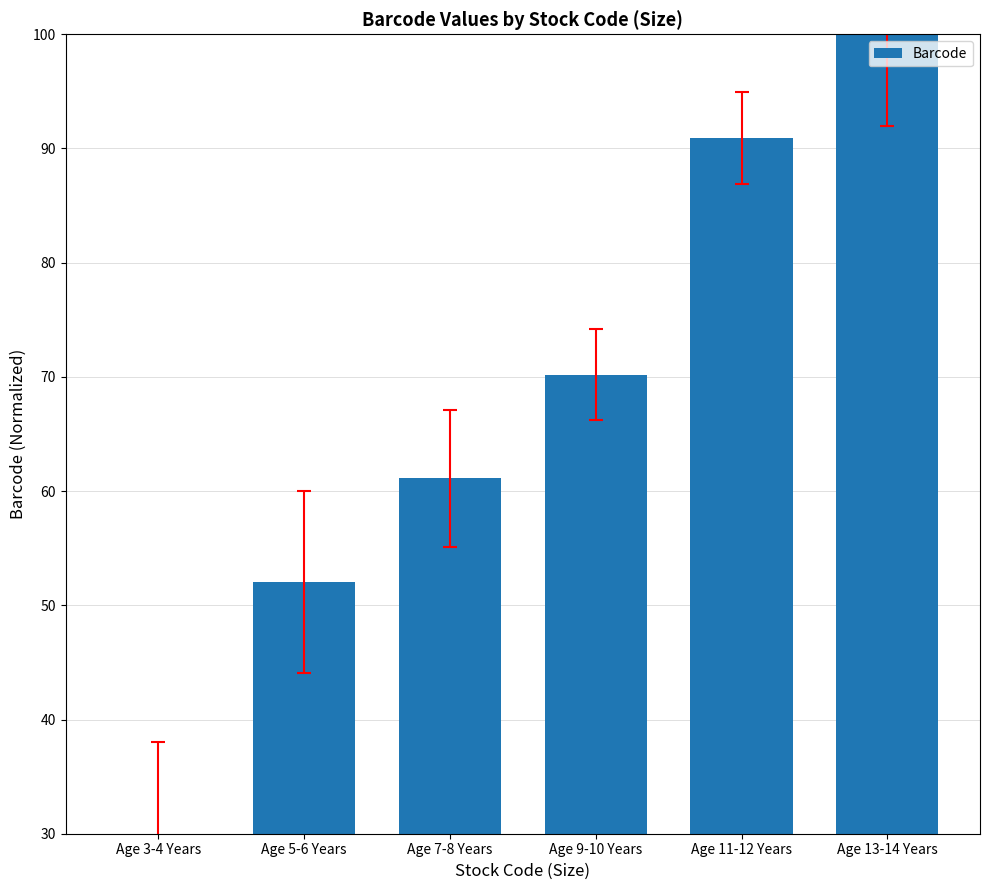

How many data points does each series have?

6